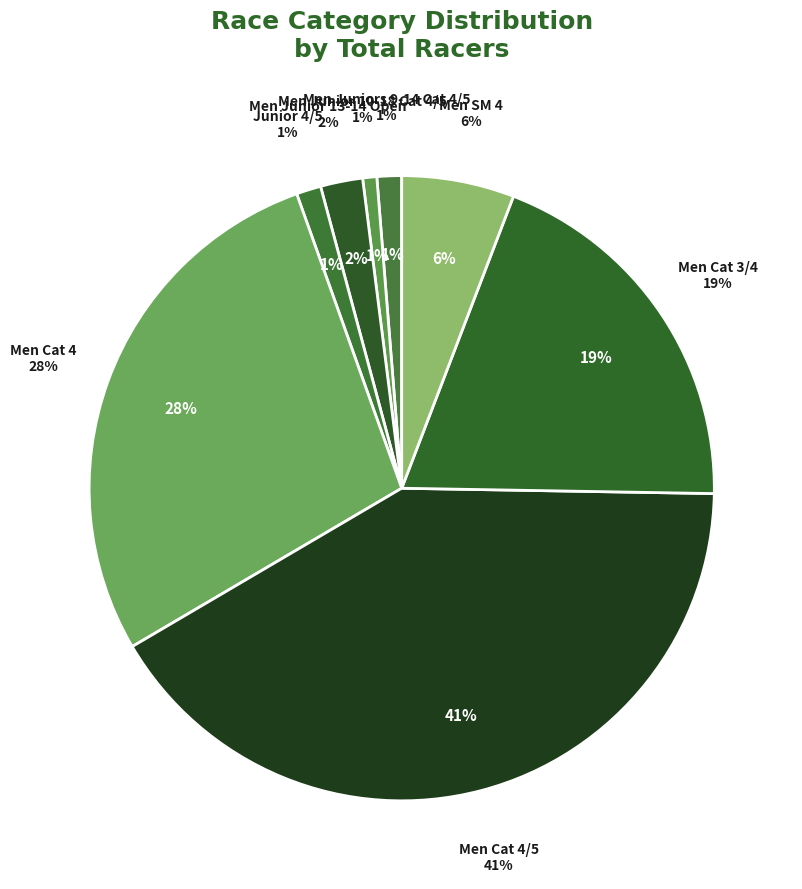

Is there a majority slice in this chart?

No